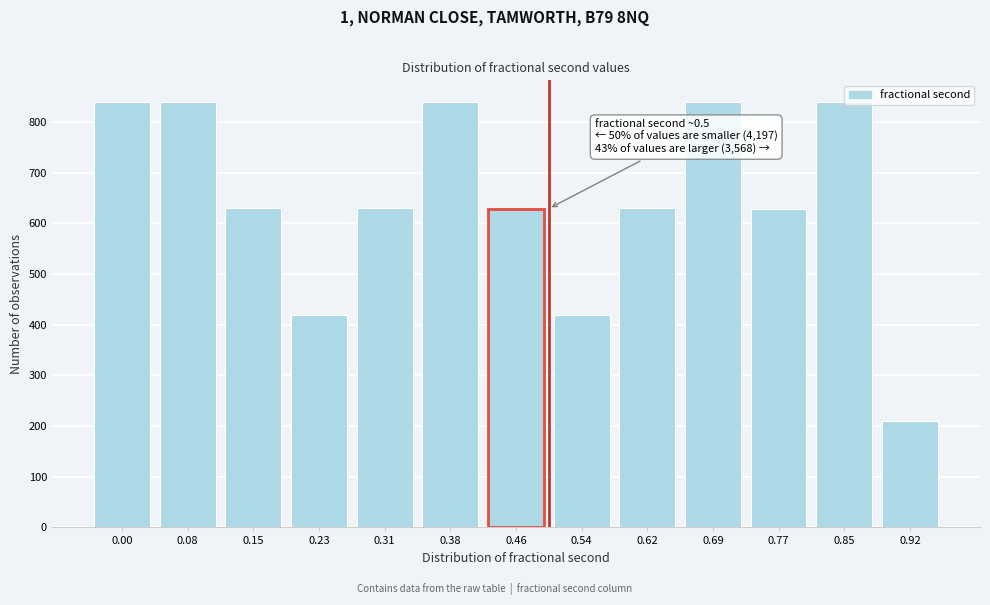

What is the value of the 6th bar from the left?

839